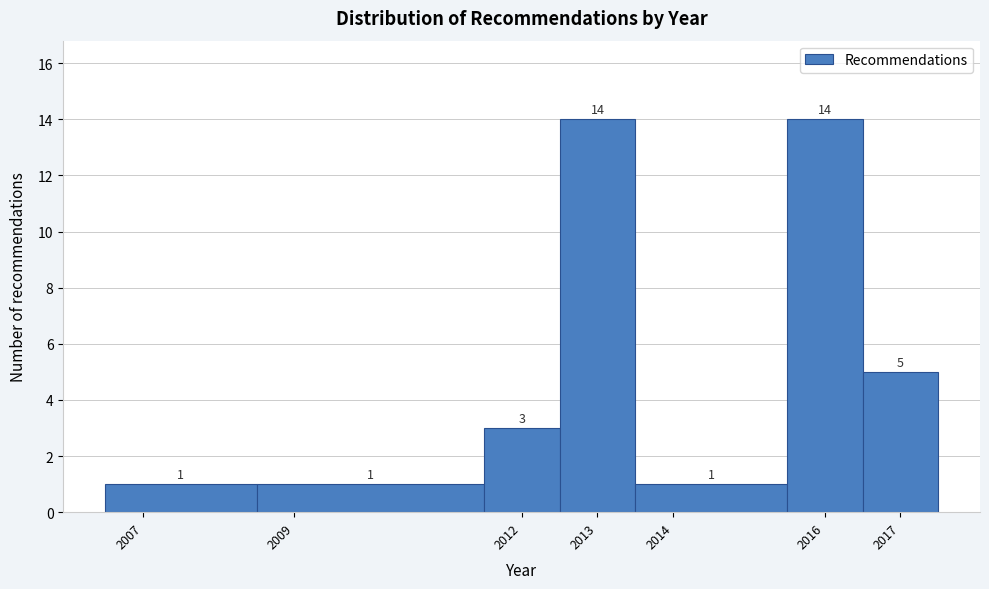

How tall is the bar that spans 2016.5 to 2017.5 on the x-axis?

5